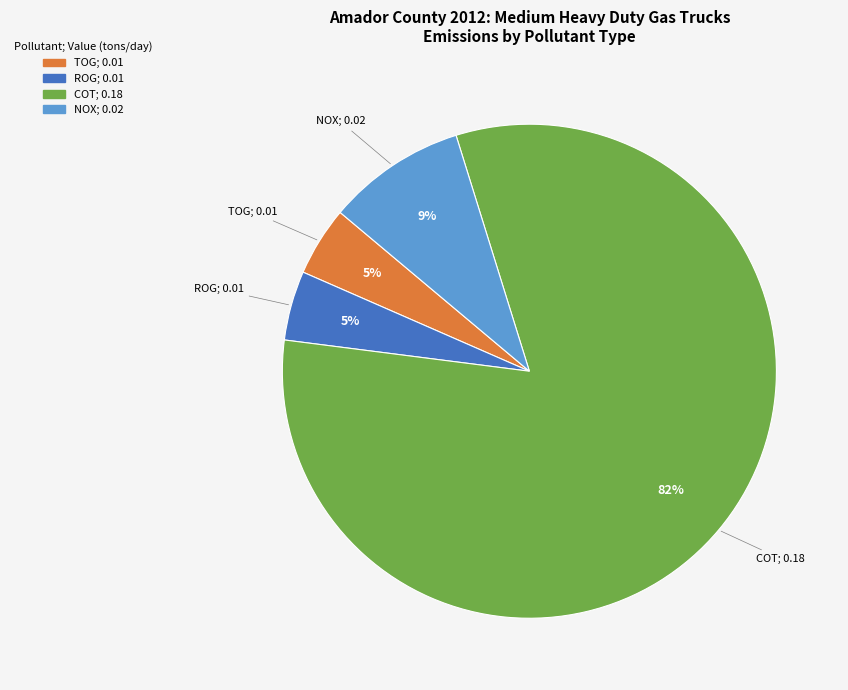

To the nearest percent, what is the average slice percentage?

25%